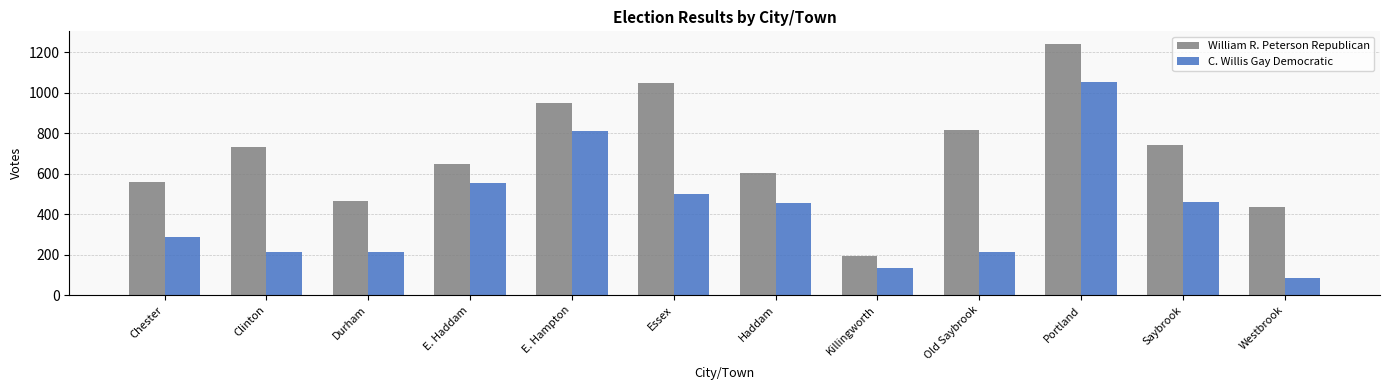

Which series has the largest total across all categories?

William R. Peterson Republican